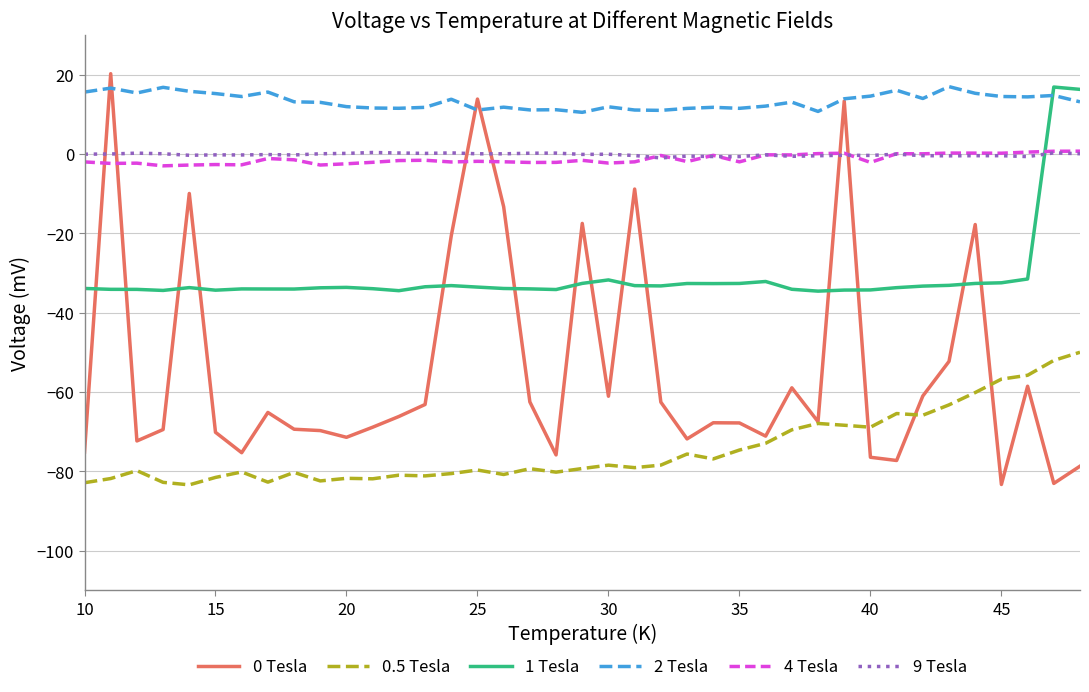

What is the difference between the maximum and minimum values in the 1 Tesla series?

51.5